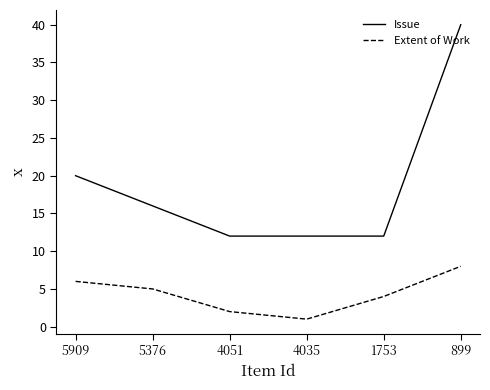

What is the total value across all series at 5376?

21